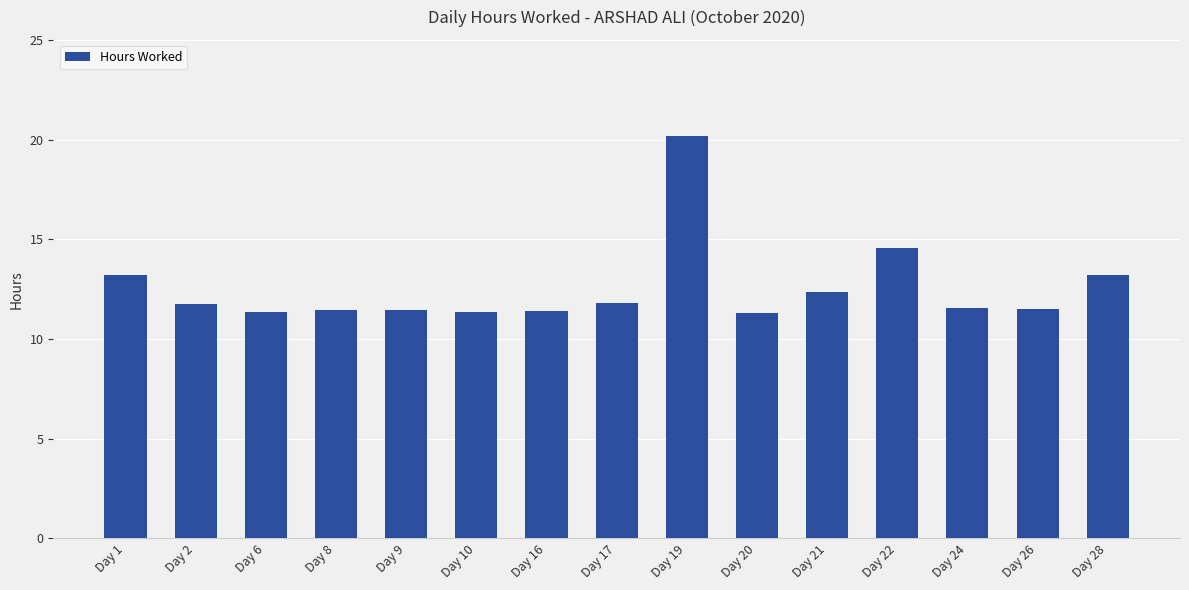

What is the average value?

12.6